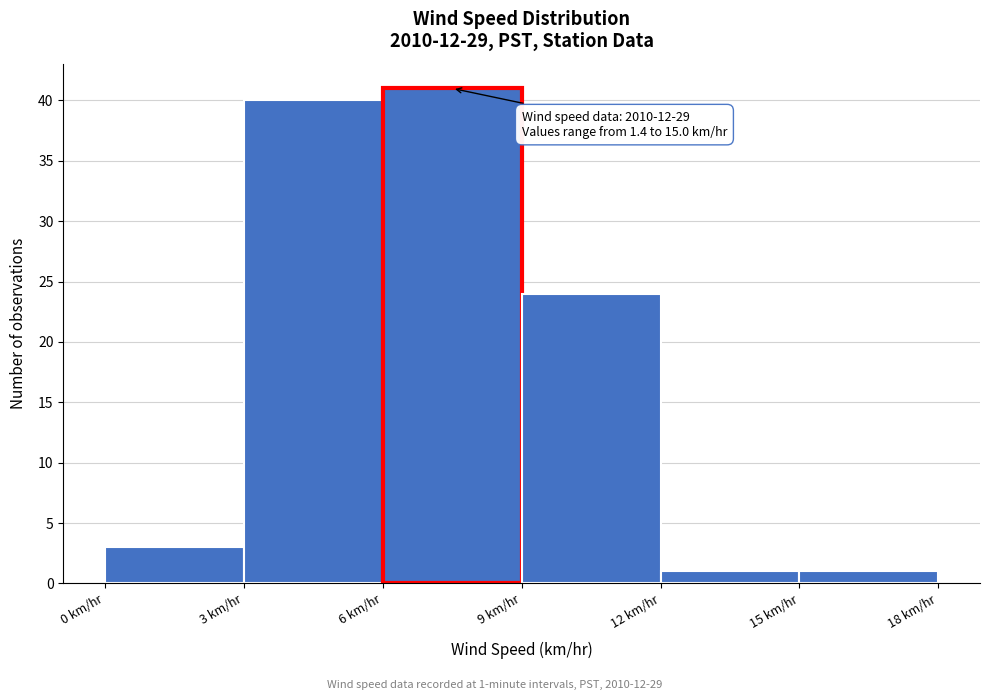

Over which range of the x-axis is the bar tallest?

6 to 9